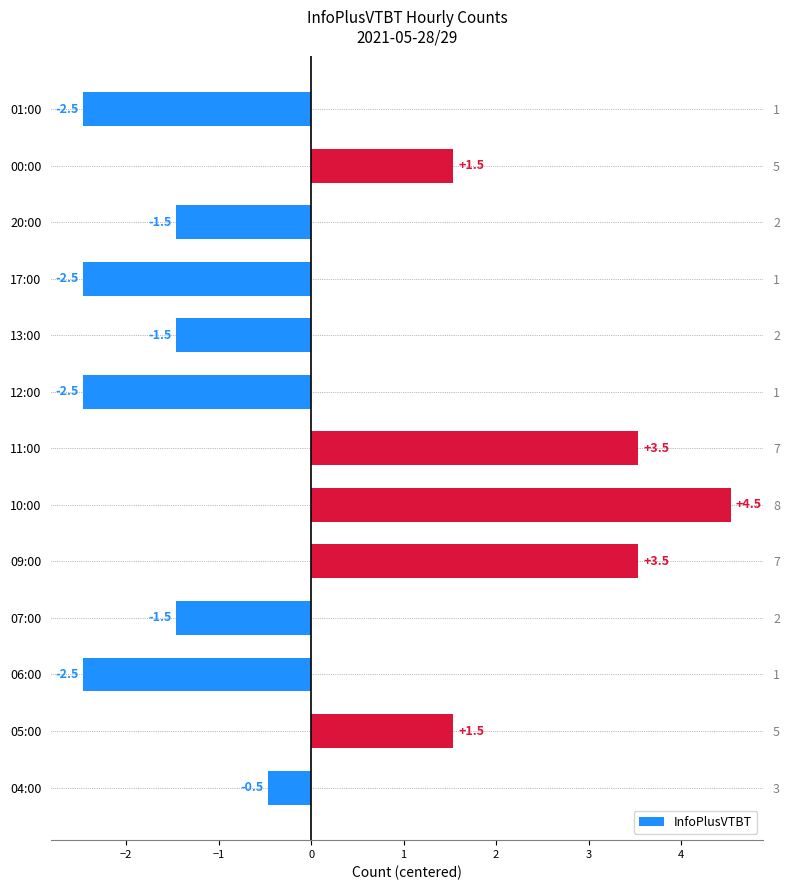

Is it true that the value at 04:00 is -0.7?

False